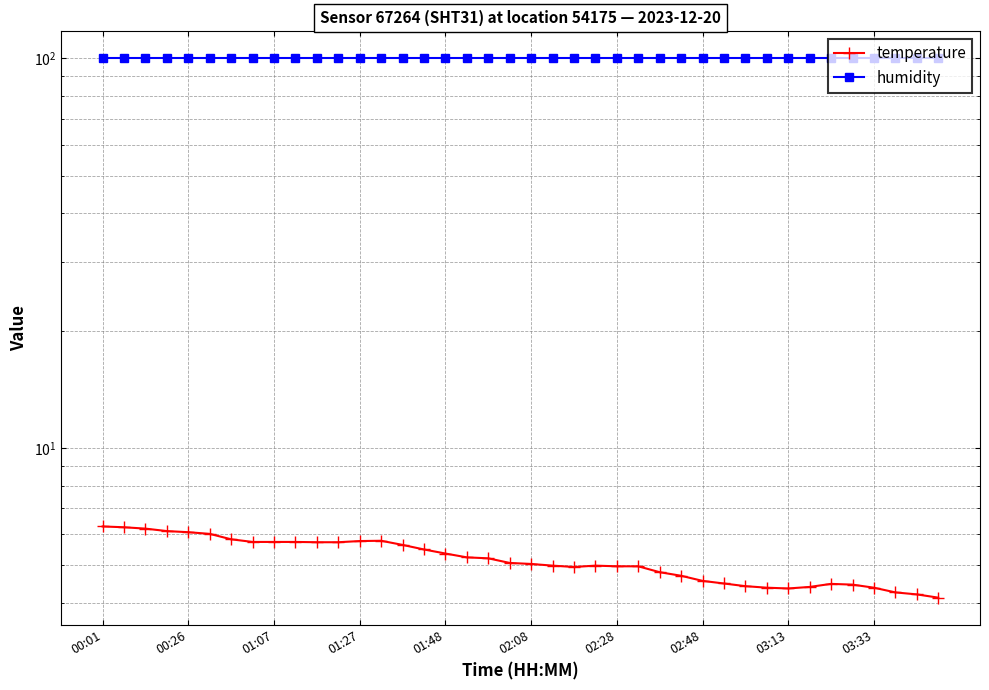

How many values in the temperature series are below 5?

19